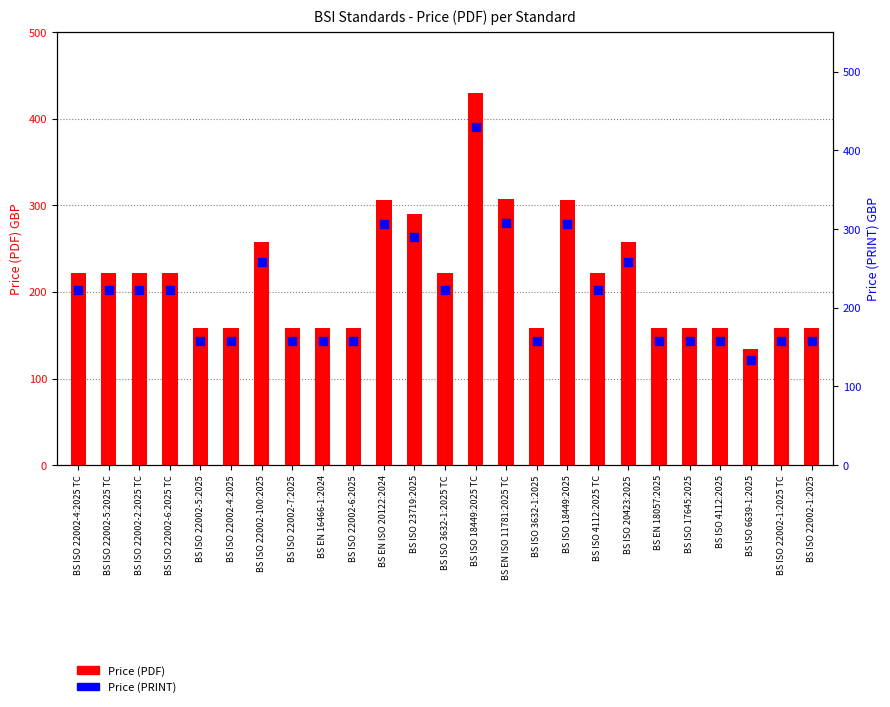

Which series reaches the minimum Y coordinate?

Price (PDF)